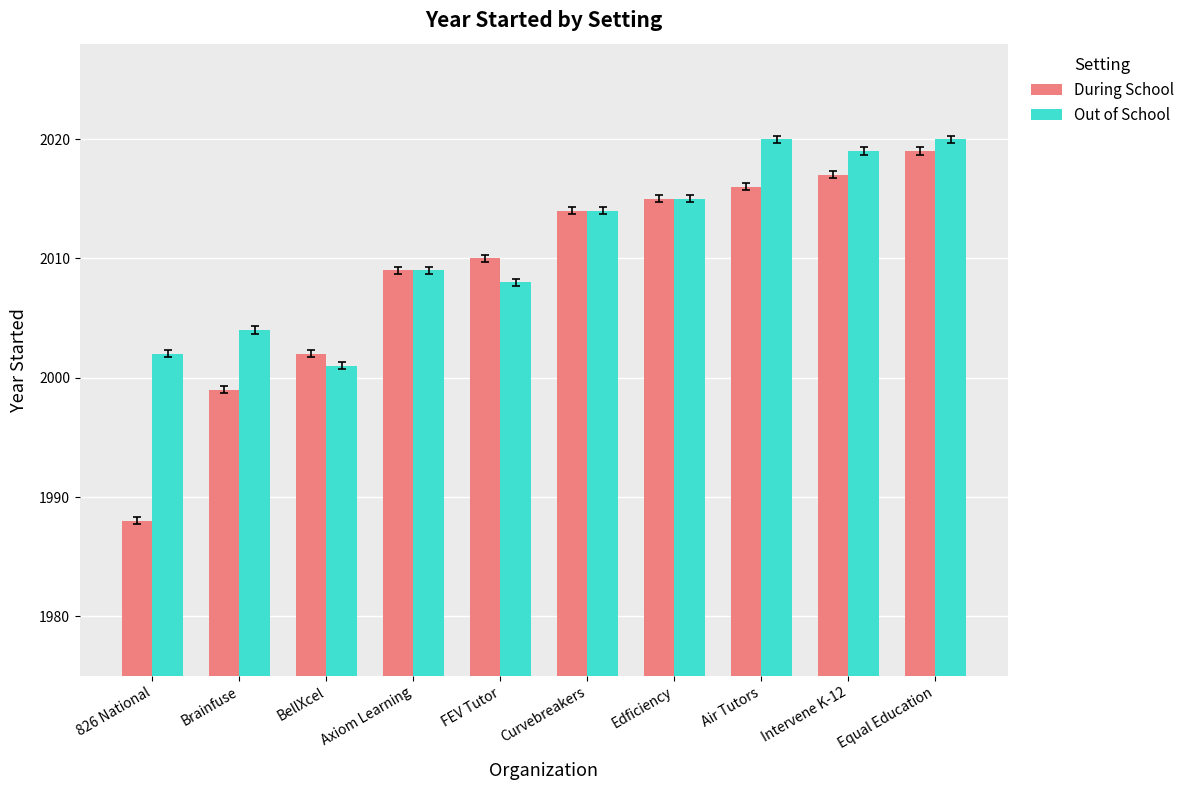

What is the difference between the Out of School values at Intervene K-12 and Curvebreakers?

5